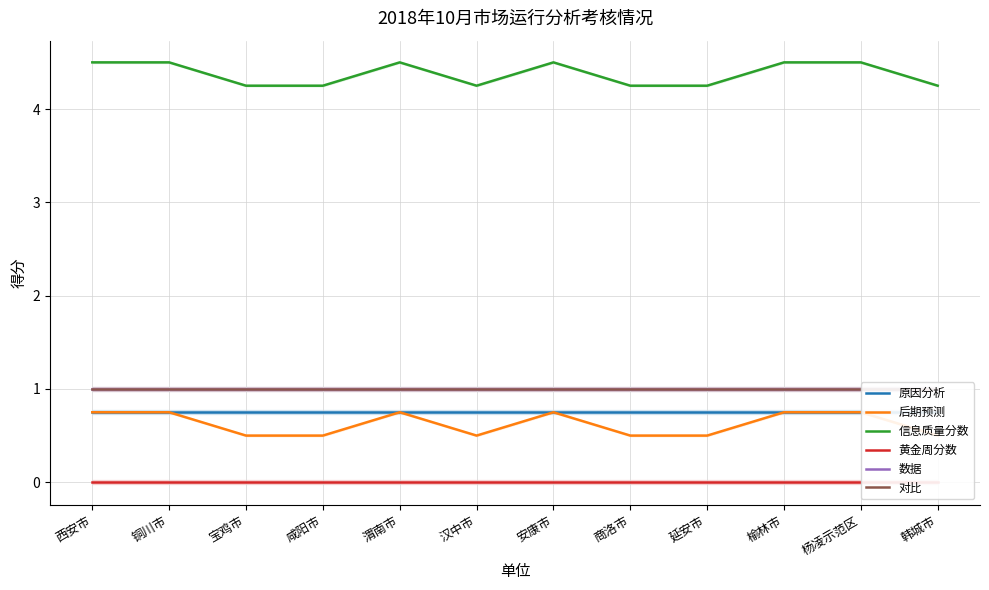

The value of 后期预测 at 延安市 is 0.8. True or false?

False